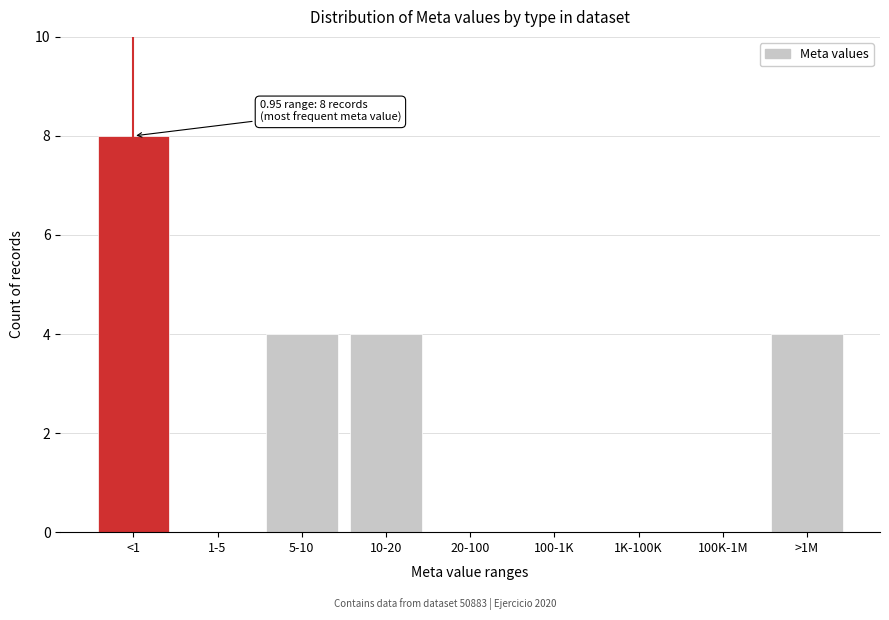

Reading right to left, what are all the values shown in this chart?

>1M=4	100K-1M=0	1K-100K=0	100-1K=0	20-100=0	10-20=4	5-10=4	1-5=0	<1=8